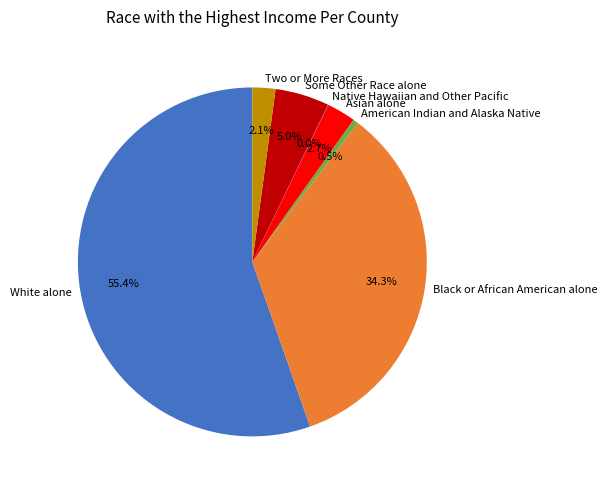

To the nearest percent, what portion does Asian alone represent?

3%